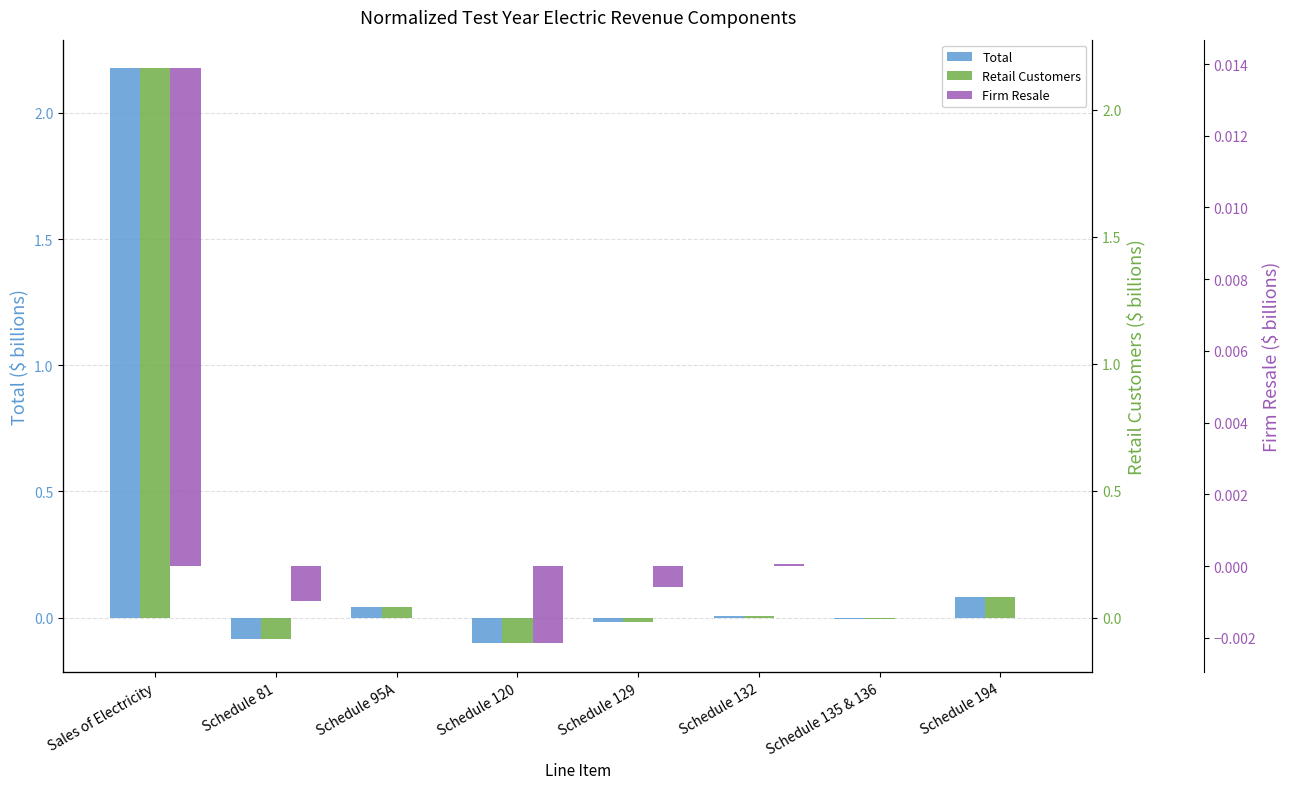

Is the value of Firm Resale at Schedule 129 greater than the value of Retail Customers at Schedule 95A?

No